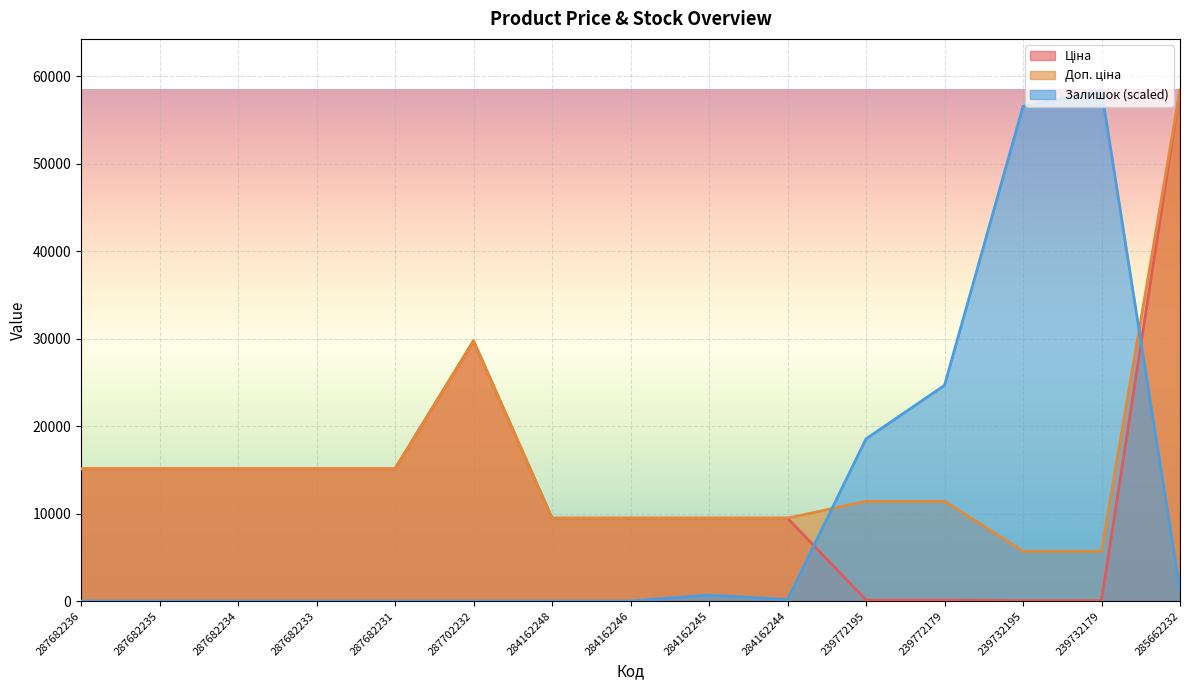

Which series has the largest total across all categories?

Доп. ціна